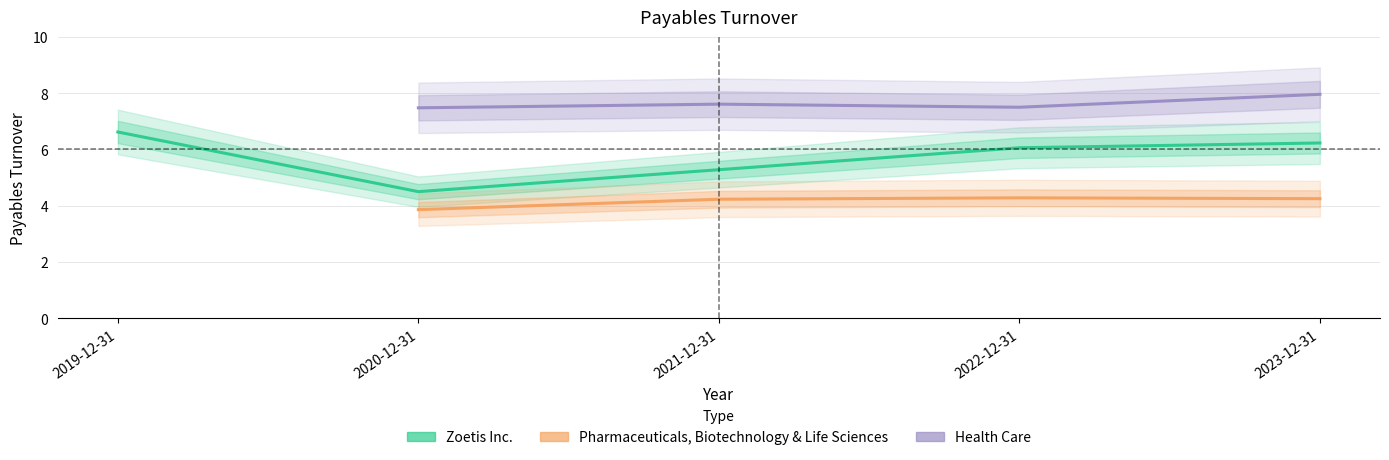

What is the difference between the Zoetis Inc. values at 2020-12-31 and 2022-12-31?

1.6